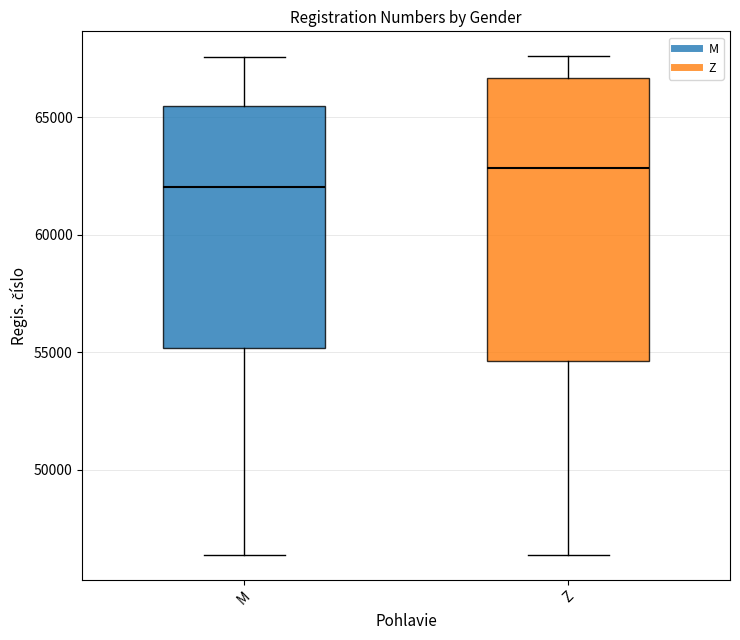

Reading left to right, transcribe this box plot: for each box, give where its median line is, the range the box spans, and where its two whiskers end, as read against the y-axis. The values are not printed on the chart, so give them approximately, as read against the axis.

M: median 62000, box 55000 to 65500, whiskers 46500 to 67500
Z: median 63000, box 54500 to 66500, whiskers 46500 to 67500